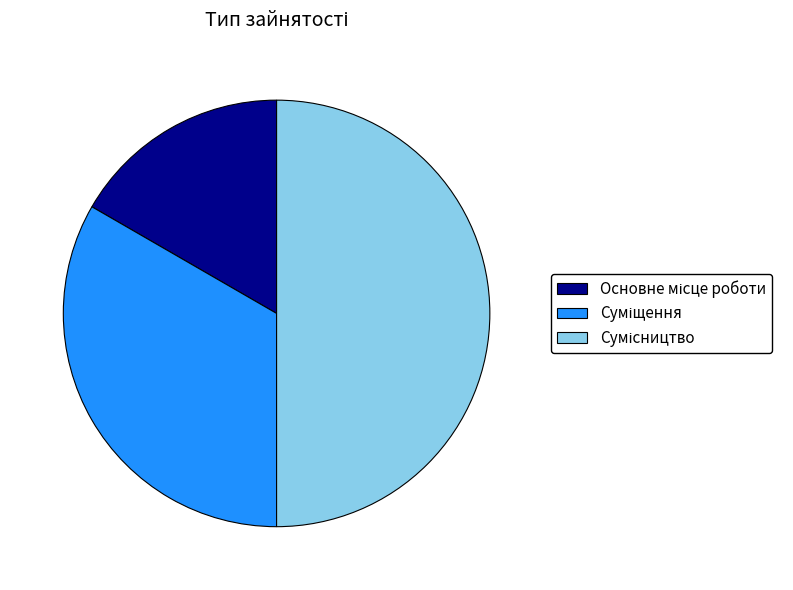

How many segments does this pie chart have?

3